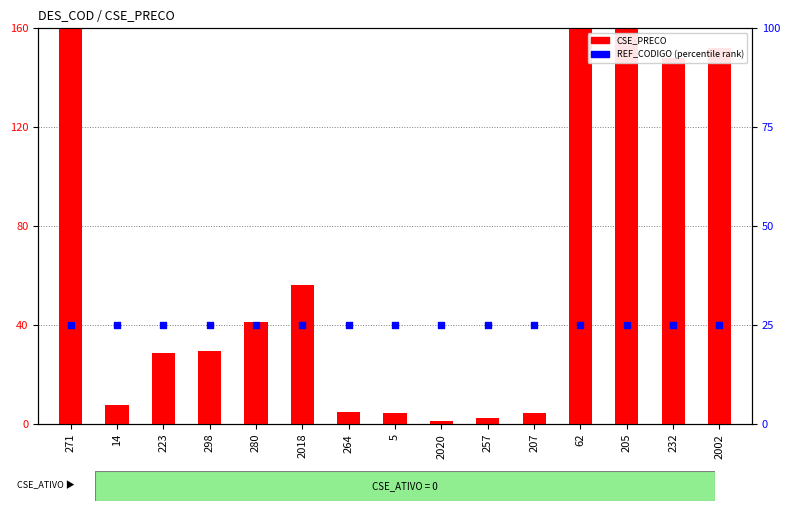

Is the value of CSE_PRECO (count) at 232 greater than the value of REF_CODIGO (percentile rank) at 271?

Yes